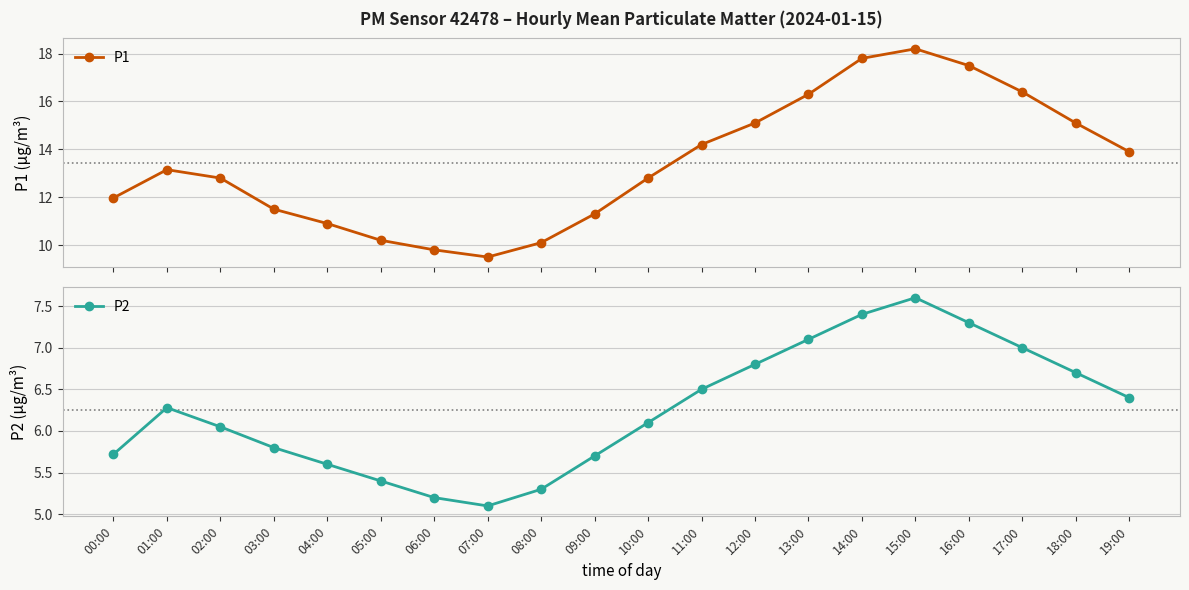

What position from the right is 11:00?

9